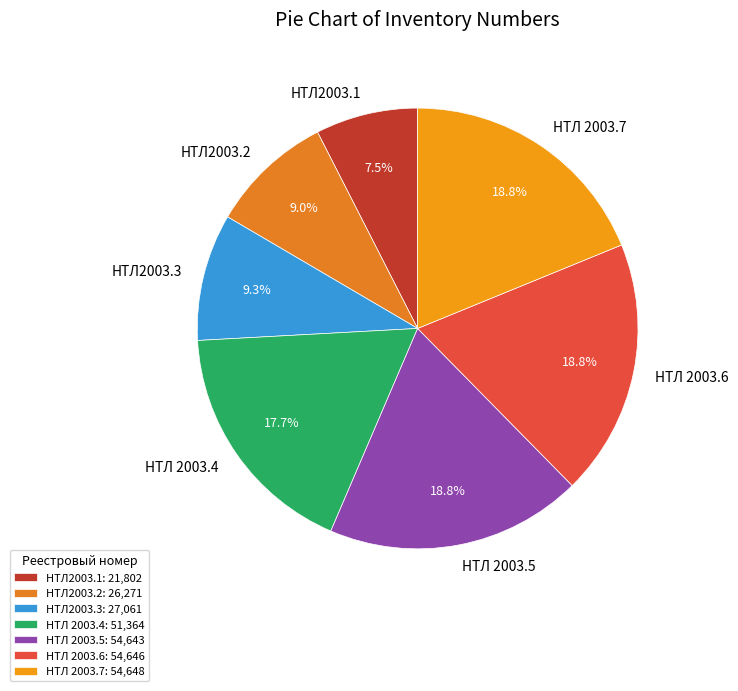

Does any single category account for the majority?

No